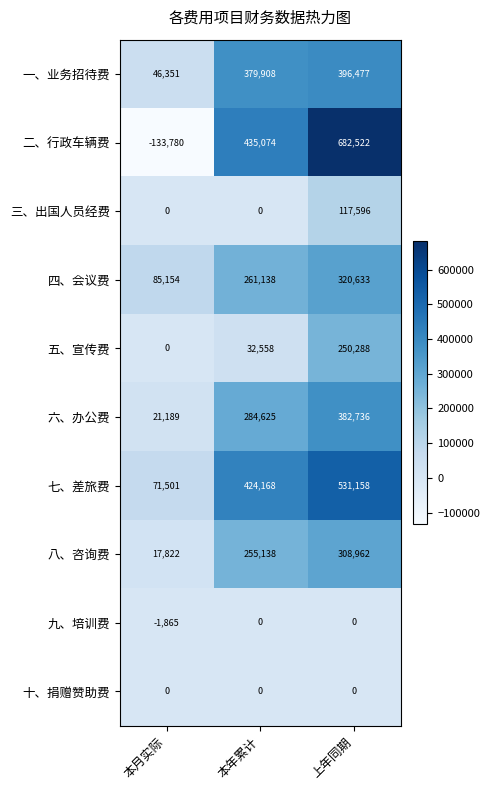

What is the average value of the 五、宣传费 series?

94282